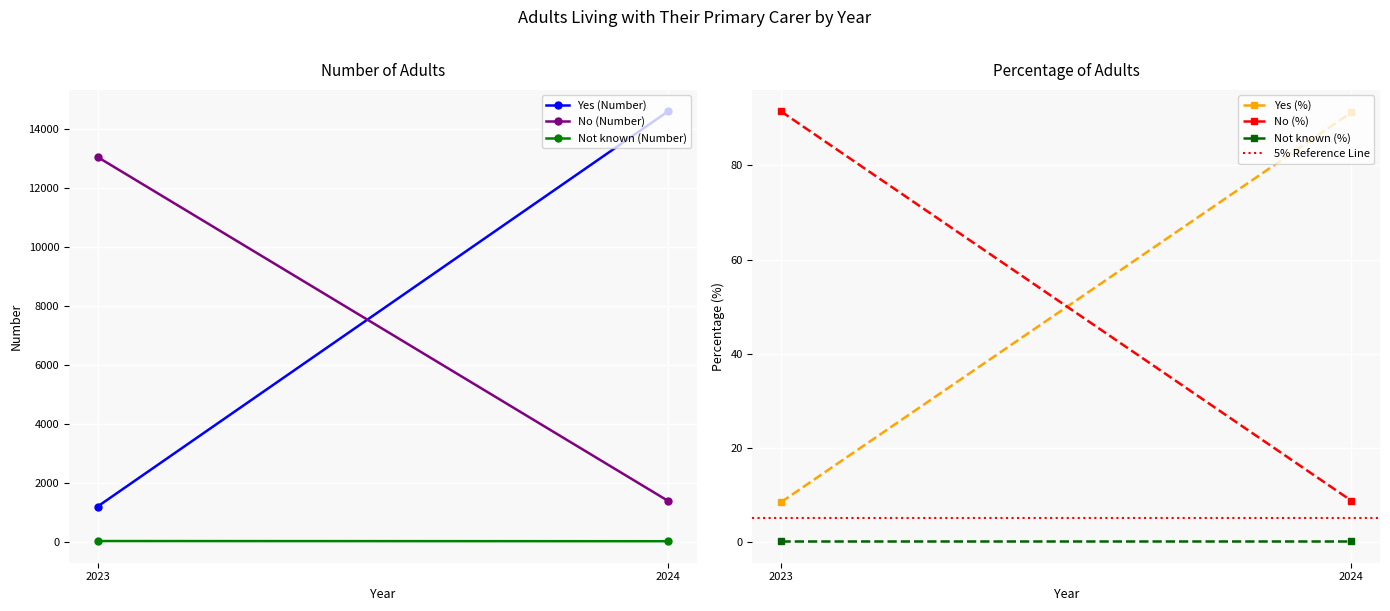

The value of Yes (Number) at 2023 is 1192.0. True or false?

True